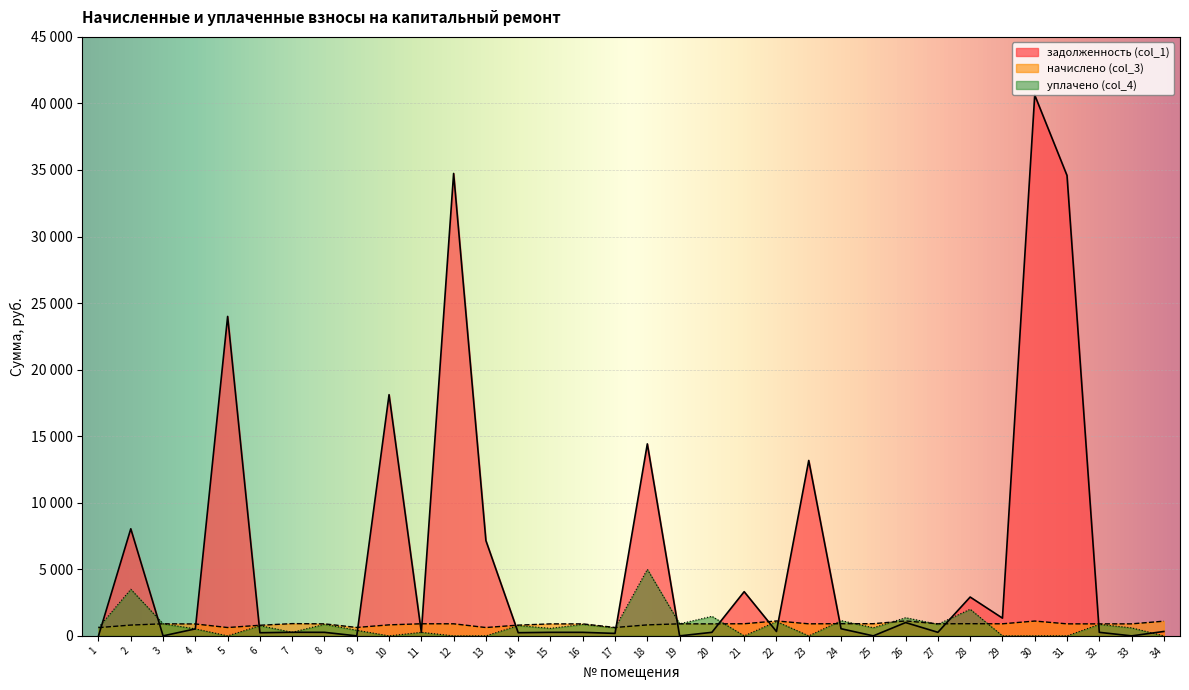

Reading right to left, extract all data points from this chart.

задолженность (col_1): 330.1	0.0	265.0	34589.3	40630.5	1334.0	2917.5	266.8	1001.0	0.0	538.2	13178.7	329.9	3320.9	265.6	0.0	14425.0	185.4	265.0	265.8	237.5	7158.2	34741.6	267.4	18120.4	0.0	265.6	270.9	234.7	23999.8	526.5	0.0	8045.5	0.0
начислено (col_3): 1103.9	903.0	901.0	903.0	1113.8	907.0	914.9	907.0	1123.8	914.9	914.9	905.0	1121.8	911.0	903.0	905.0	825.5	630.5	901.0	901.0	807.5	626.5	907.0	909.0	827.4	632.5	903.0	920.9	797.6	626.5	895.0	907.0	811.5	620.6
уплачено (col_4): 0.0	602.0	865.7	0.0	0.0	0.0	2000.0	871.4	1366.2	610.0	1148.2	0.0	1077.8	0.0	1469.6	905.0	5000.0	605.8	865.7	565.4	775.9	0.0	0.0	267.4	0.0	421.7	867.6	270.9	766.4	0.0	526.5	907.0	3500.0	622.0